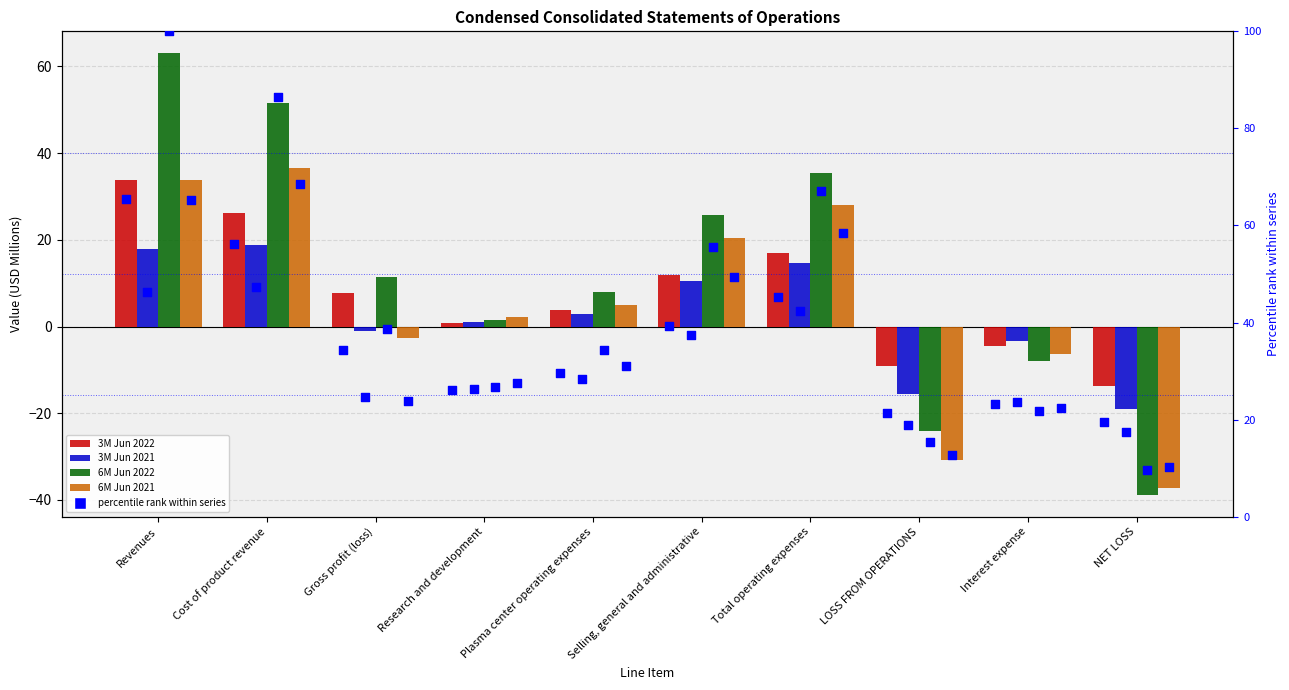

Which series contains the highest Y value?

6M Jun 2022